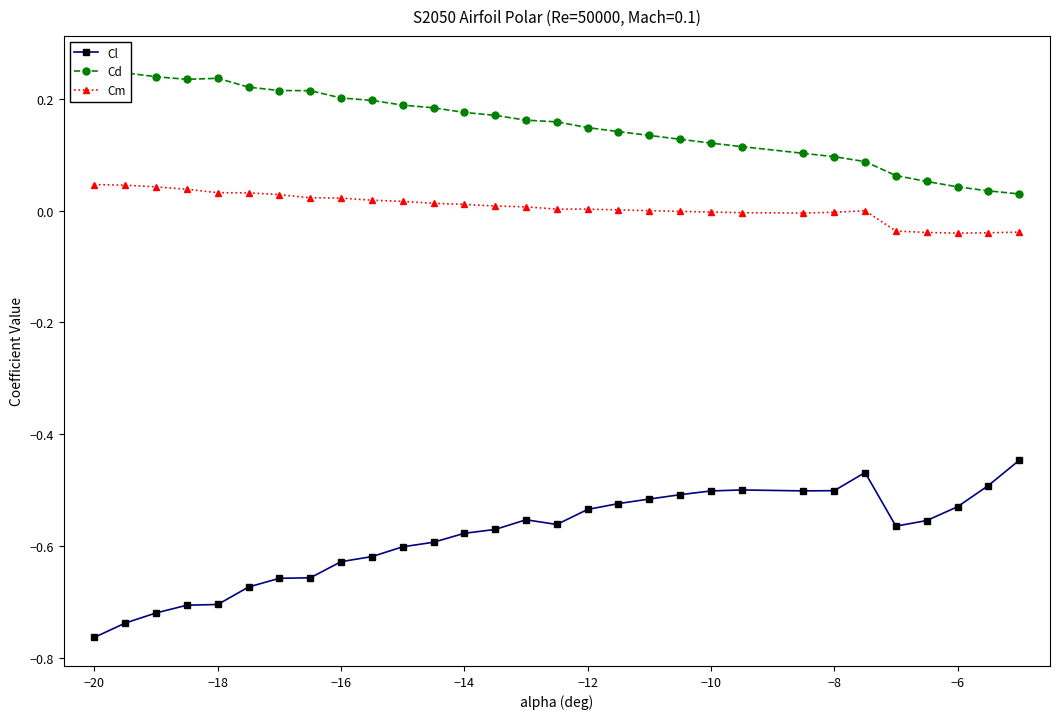

True or false: Cm and Cl intersect in this chart.

False